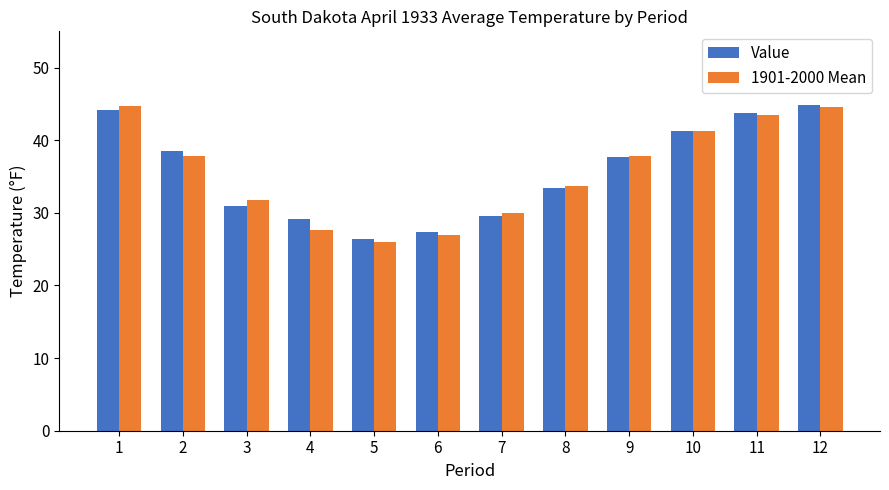

What is the difference between the maximum and minimum values in the Value series?

18.5